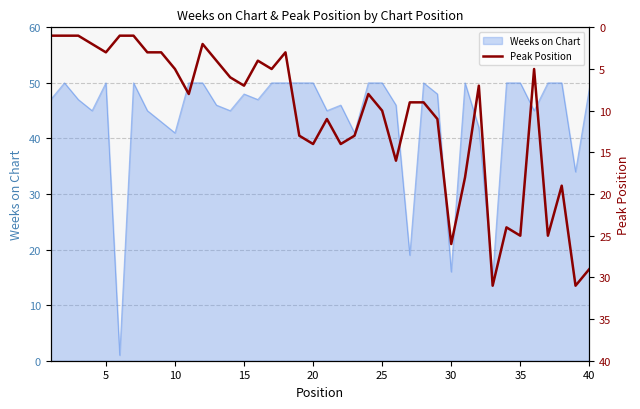

What is the highest value of the Weeks on Chart series?

50